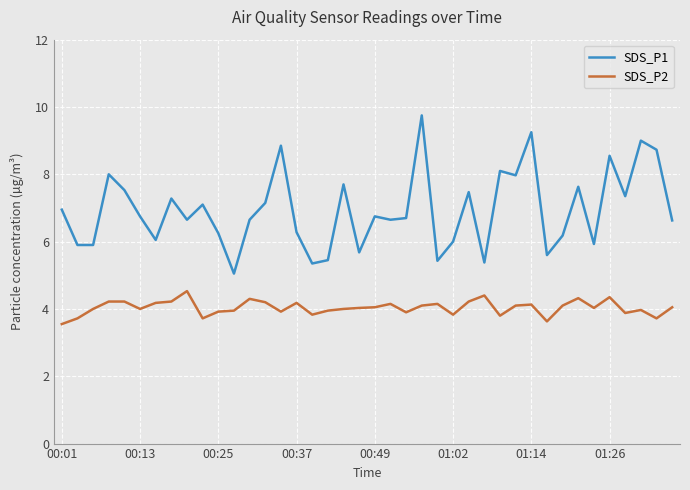

Which series has the widest spread of values?

SDS_P1